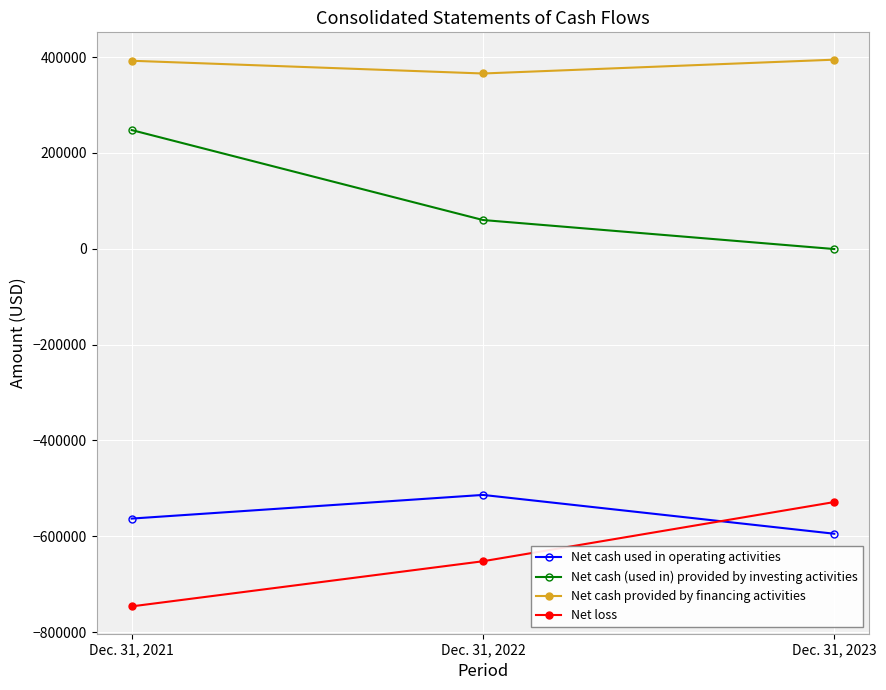

What is the difference between the Net cash provided by financing activities values at Dec. 31, 2021 and Dec. 31, 2023?

2263